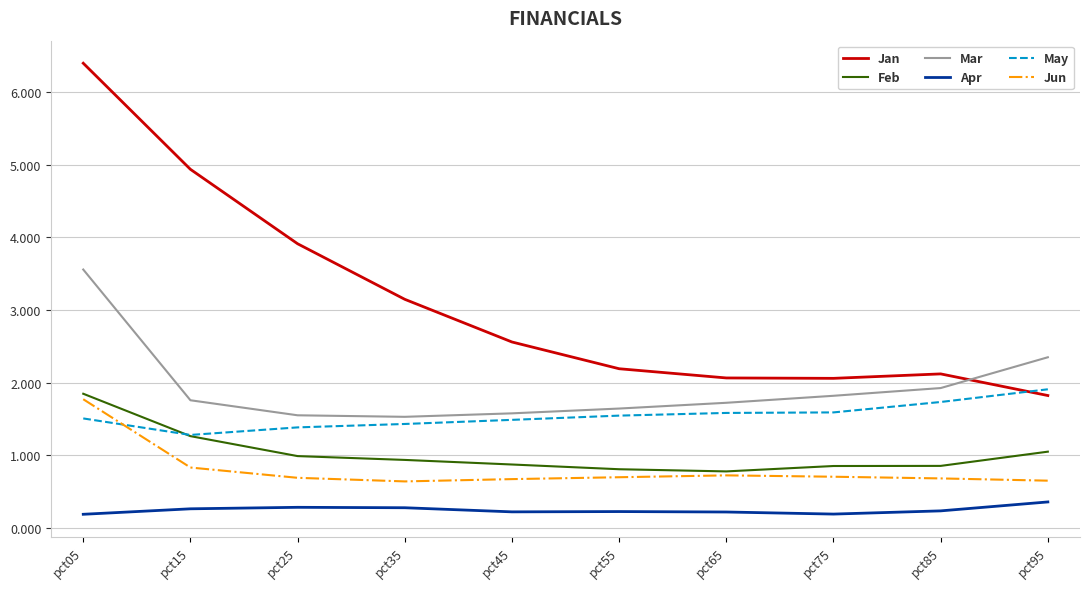

What is the maximum value shown in the chart?

6.4